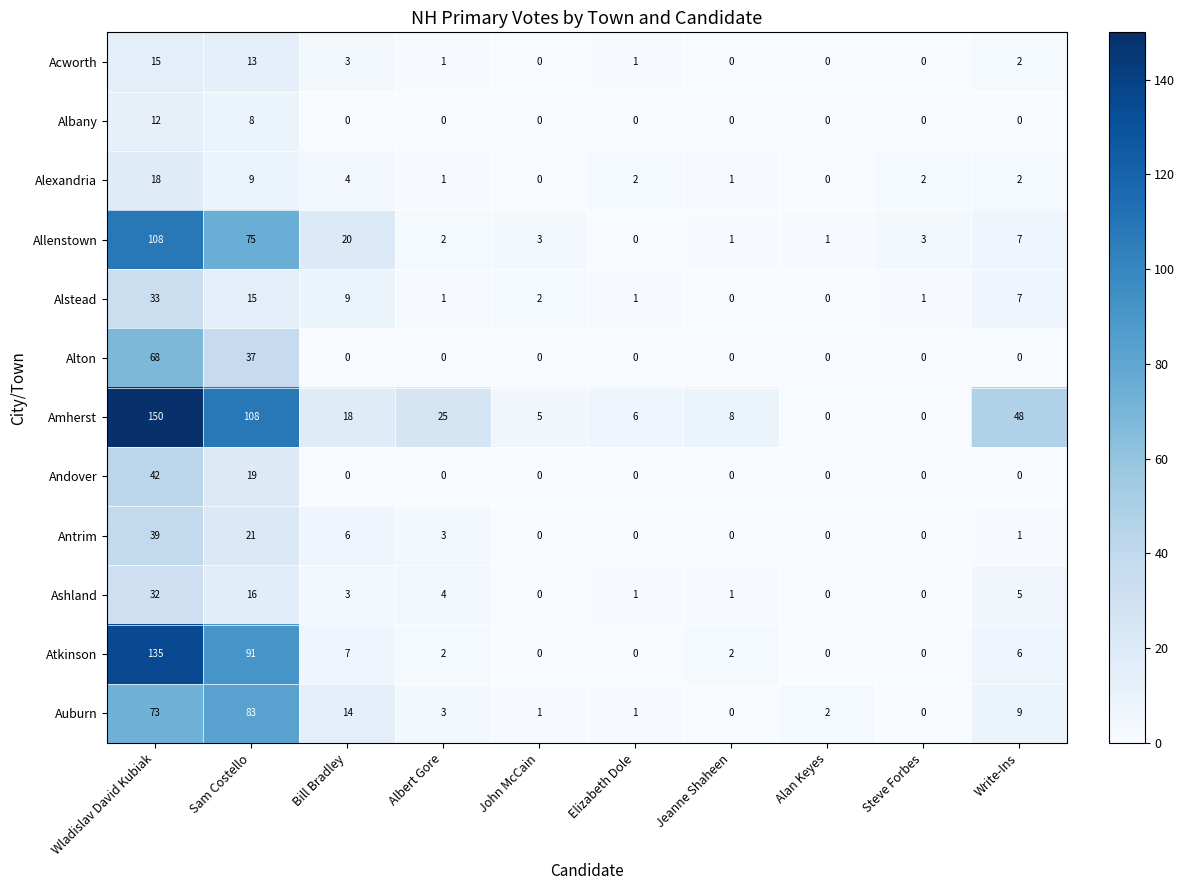

True or false: Allenstown has a value of 2 at Albert Gore.

True